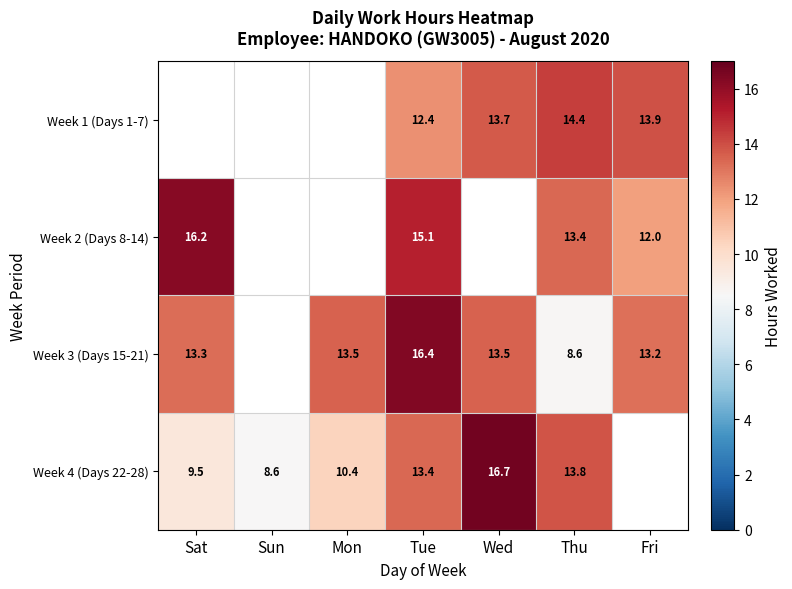

Is the value of Week 4 (Days 22-28) at Wed greater than the value of Week 3 (Days 15-21) at Fri?

Yes